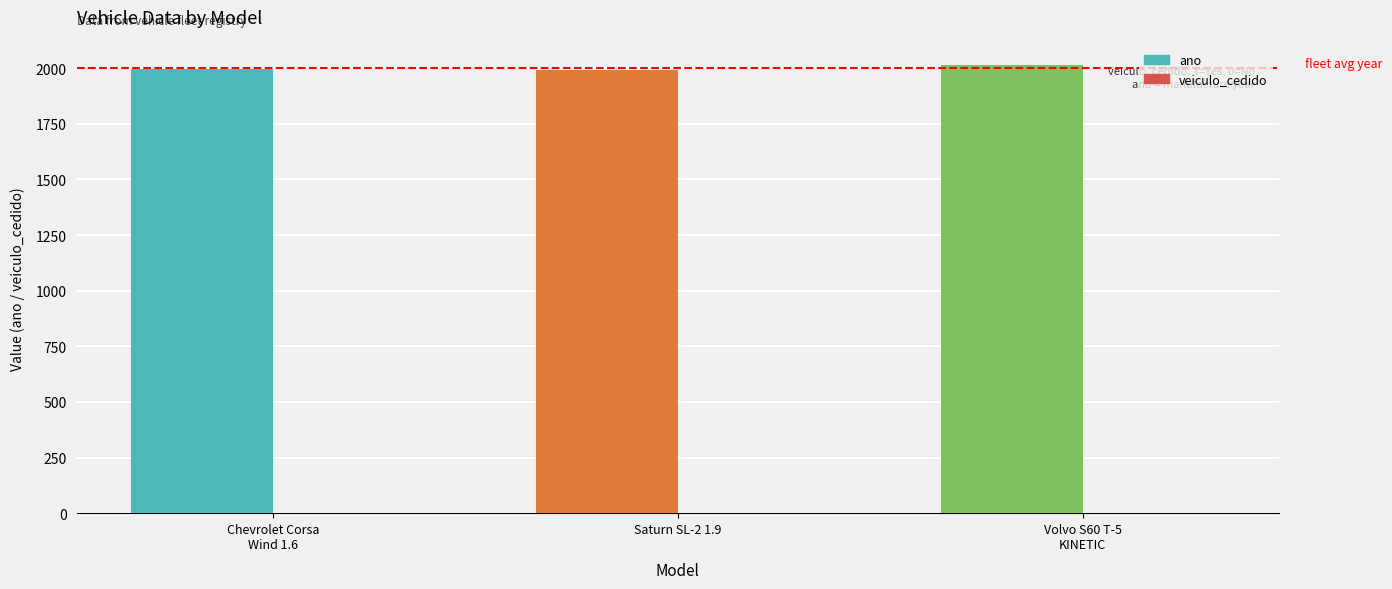

What is the sum of the ano values at Saturn SL-2 1.9 and Volvo S60 T-5
KINETIC?

4006